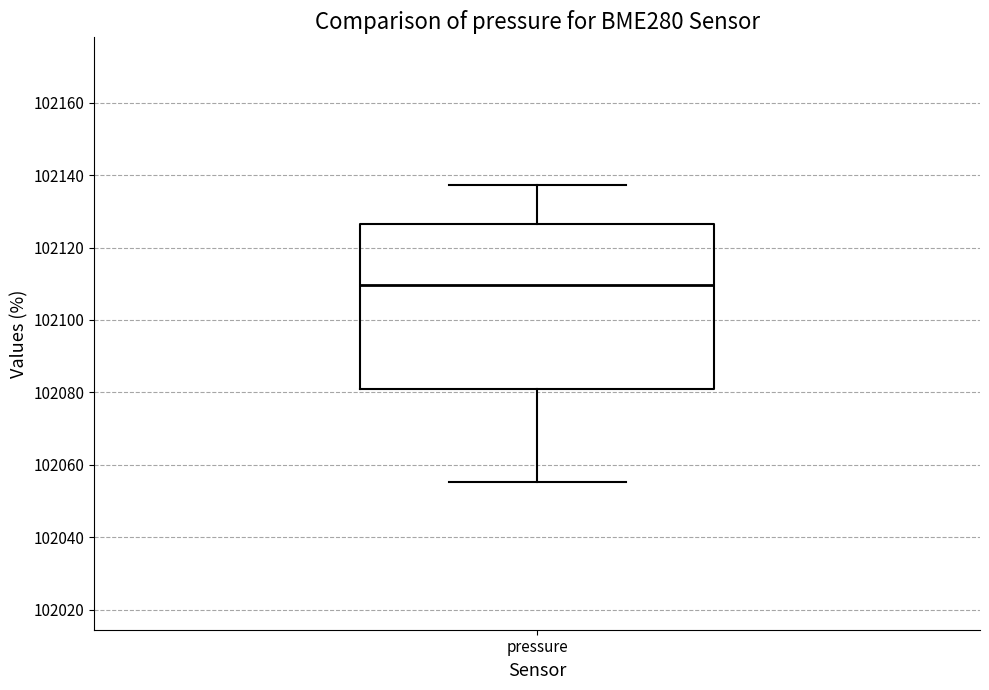

Read this box plot against the y-axis: the position of the median line, the range covered by the box, and the ends of both whiskers. The values are not printed on the chart, so give them approximately, as read against the axis.

median 102110, box 102080 to 102126, whiskers 102056 to 102138